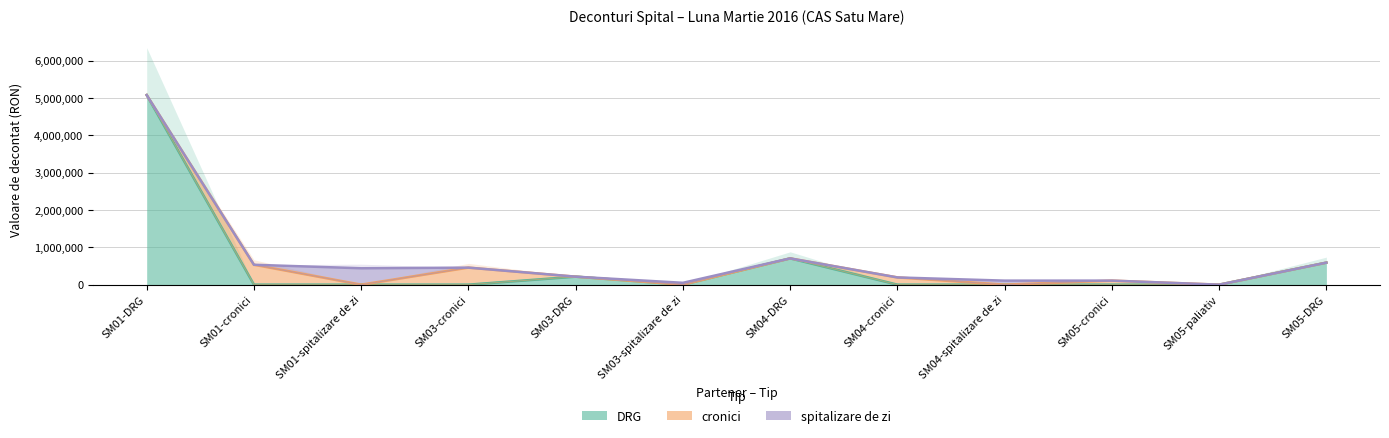

What is the difference between the maximum and minimum values in the cronici series?

533244.2